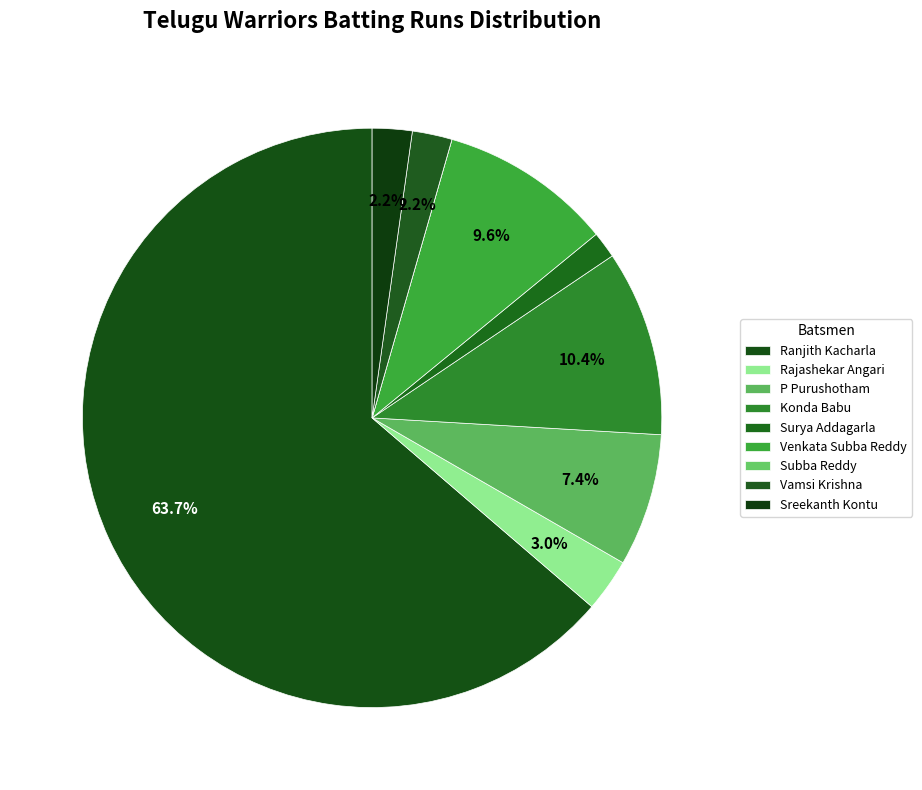

Does Ranjith Kacharla represent more than half of the total?

Yes